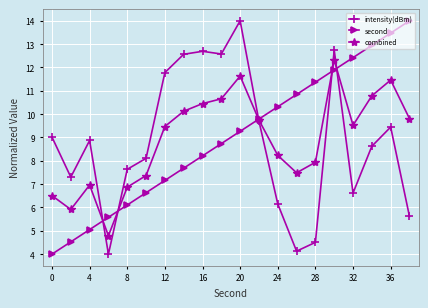

How many interior local valleys does the intensity(dBm) series have?

5